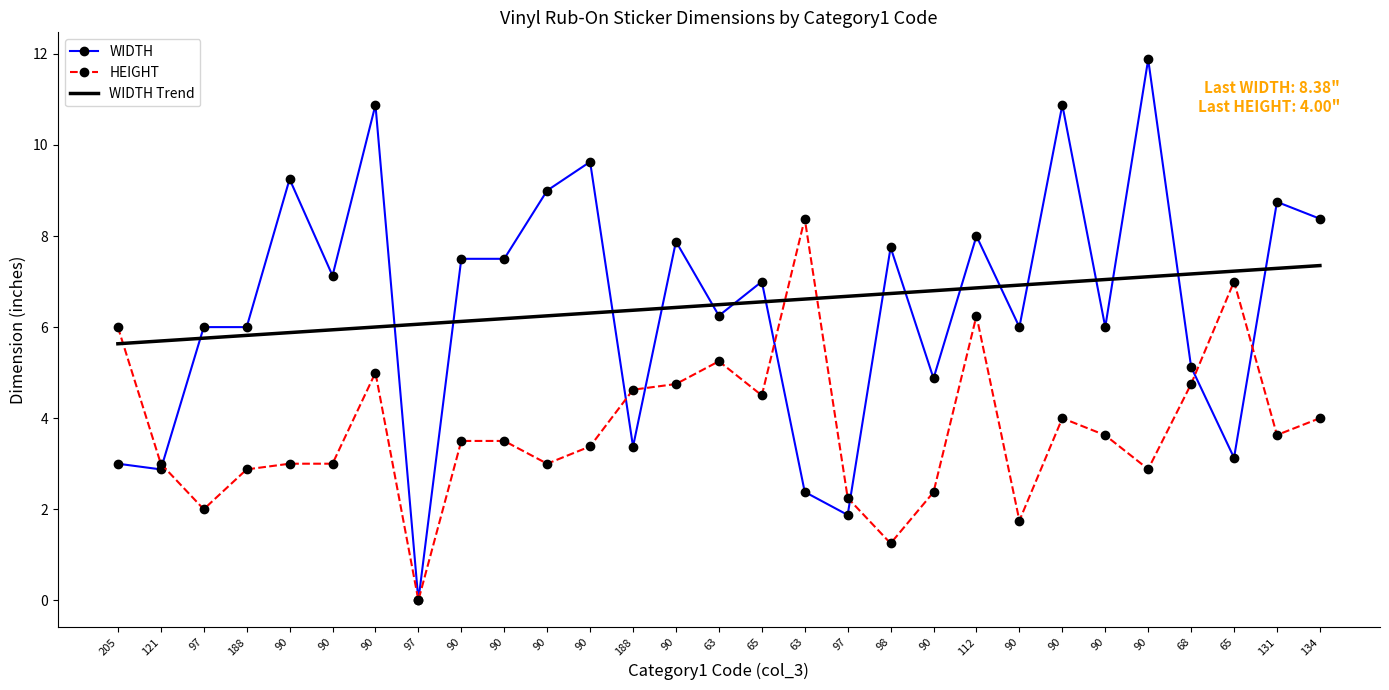

How many positive values does the HEIGHT series have?

28